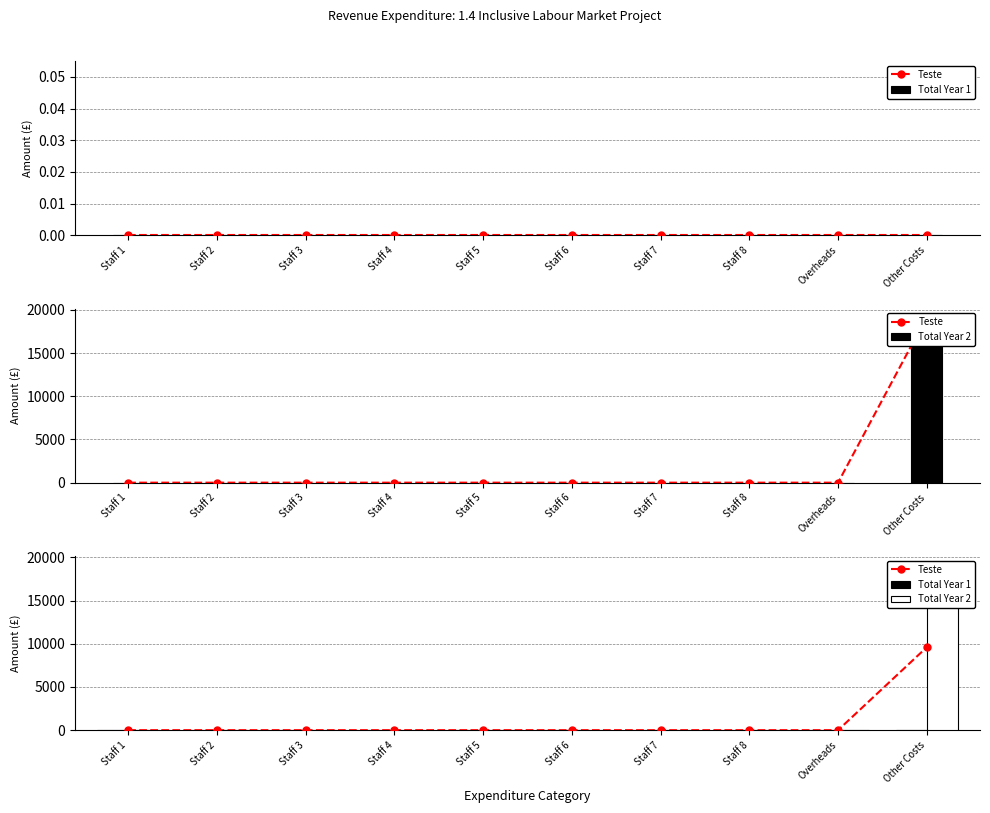

What is the difference between the maximum and minimum values in the Teste series?

9600